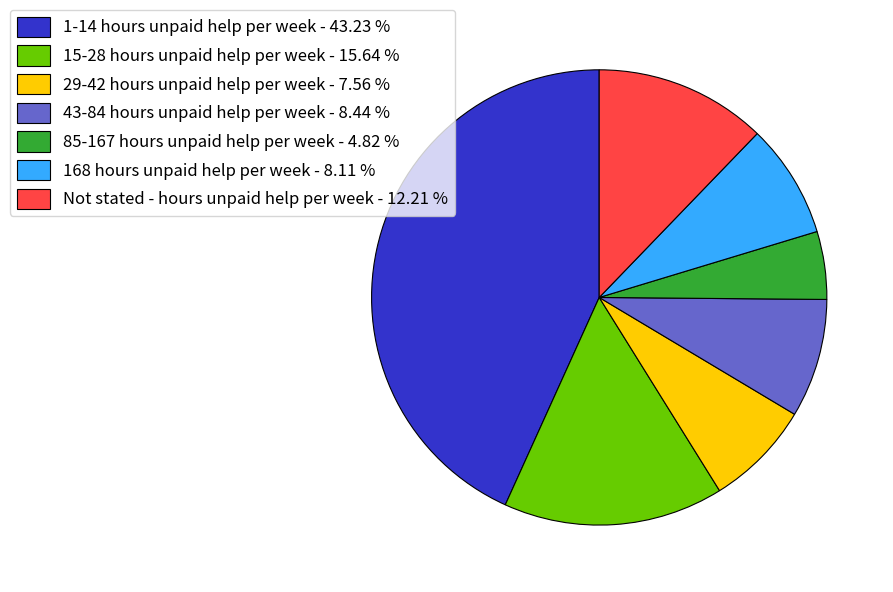

Combined, do 29-42 hours unpaid help per week - 7.56 % and 43-84 hours unpaid help per week - 8.44 % account for over 50%?

No